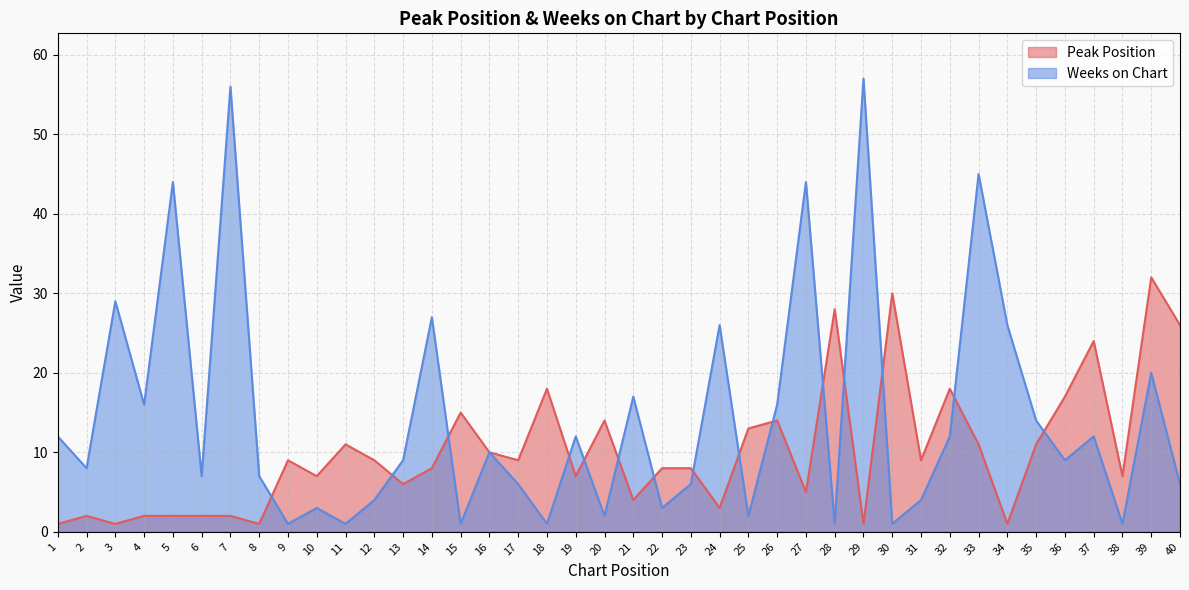

Which series changed the most between 2 and 3?

Weeks on Chart